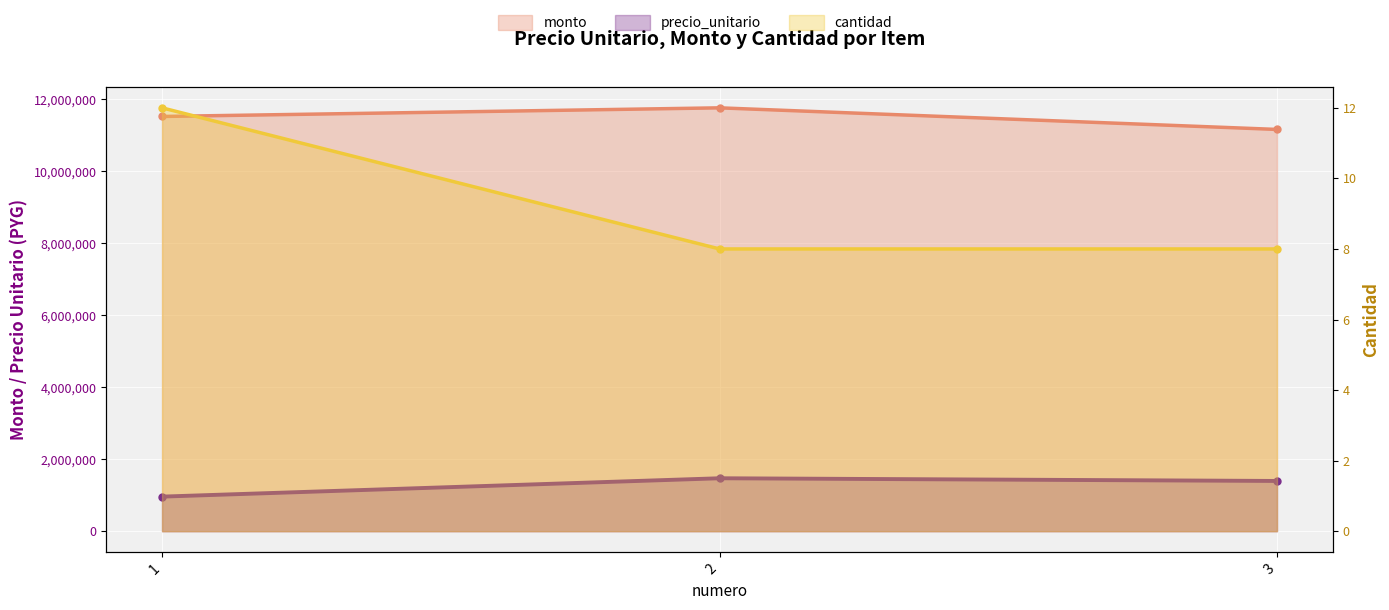

Reading left to right, extract all data points from this chart.

precio_unitario: 960000	1470000	1395000
monto: 11520000	11760000	11160000
cantidad: 12	8	8